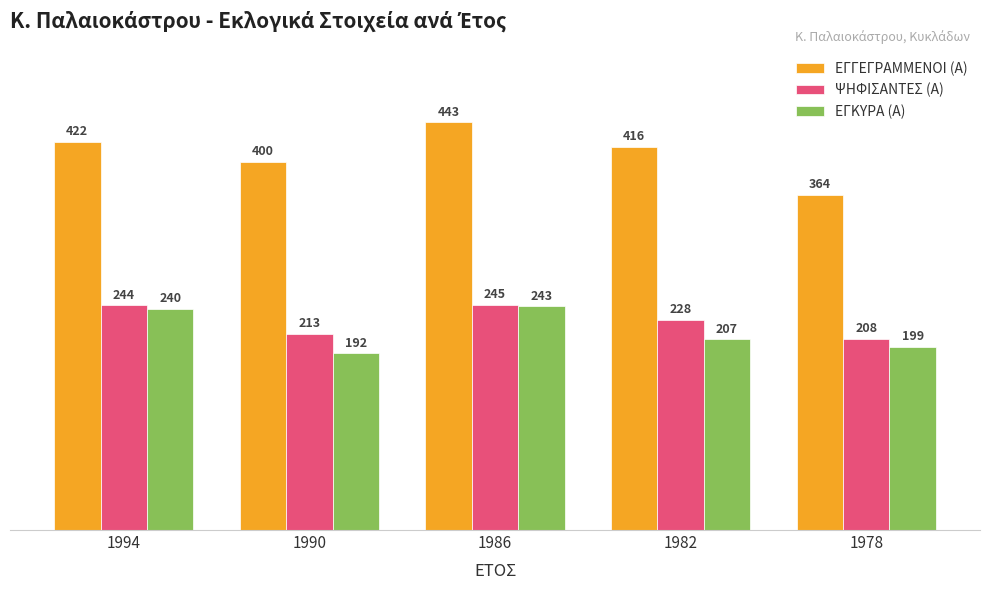

What is the lowest value of the ΕΓΚΥΡΑ (Α) series?

192